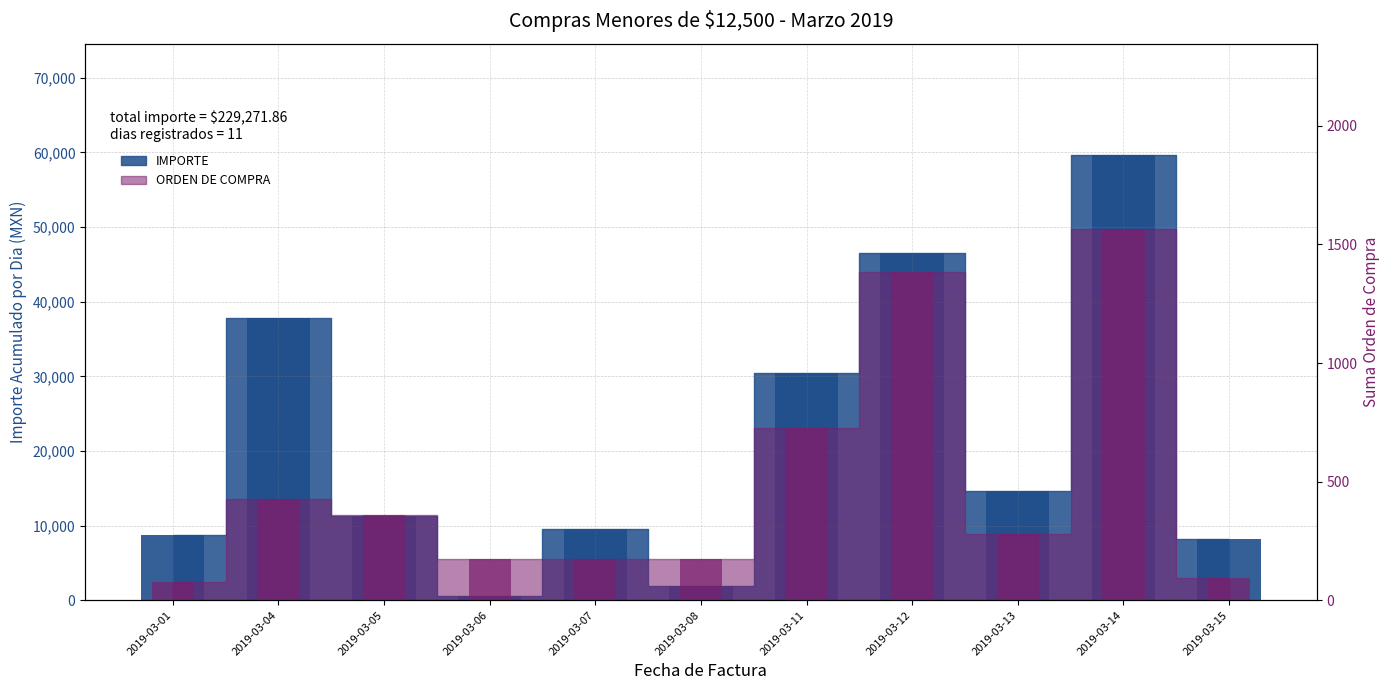

What is the value of the IMPORTE bar at the 3rd from the left?

11293.5